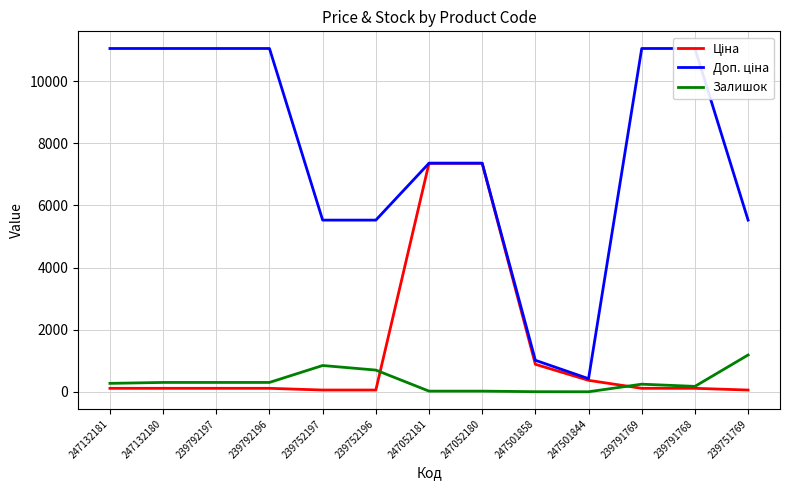

Reading left to right, extract all data points from this chart.

Ціна: 247132181=110.5	247132180=110.5	239792197=110.5	239792196=110.5	239752197=55.3	239752196=55.3	247052181=7360.2	247052180=7360.2	247501858=884.2	247501844=367.6	239791769=110.5	239791768=110.5	239751769=55.3
Доп. ціна: 247132181=11055.0	247132180=11055.0	239792197=11055.0	239792196=11055.0	239752197=5528.0	239752196=5528.0	247052181=7360.2	247052180=7360.2	247501858=1013.2	247501844=421.0	239791769=11055.0	239791768=11055.0	239751769=5528.0
Залишок: 247132181=270.0	247132180=300.0	239792197=300.0	239792196=300.0	239752197=845.0	239752196=698.0	247052181=20.0	247052180=20.0	247501858=2.0	247501844=0.0	239791769=244.0	239791768=173.0	239751769=1184.0